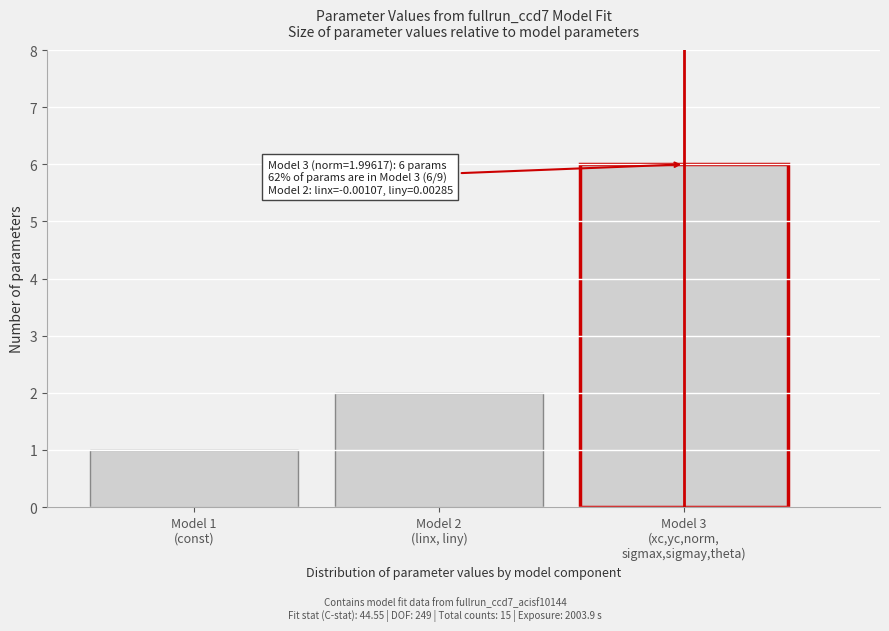

Reading right to left, extract all data points from this chart.

6	2	1